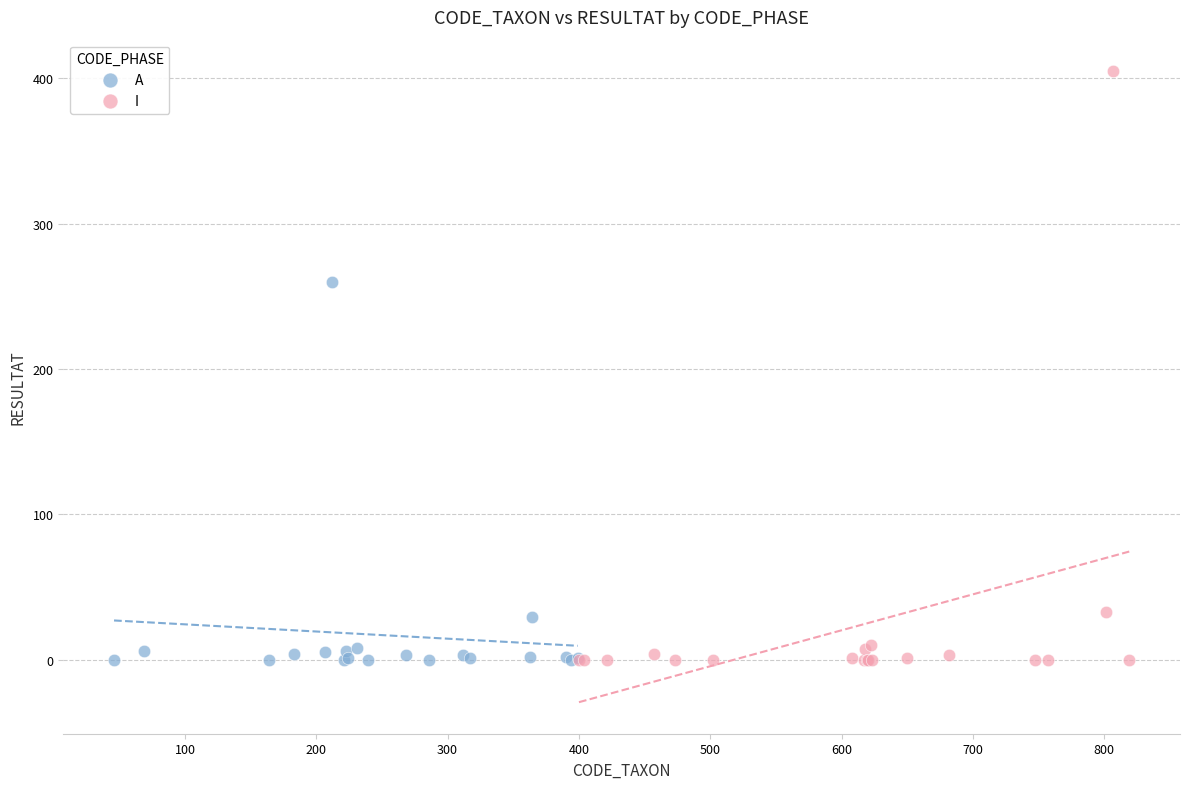

Which series has the widest spread of Y values?

I